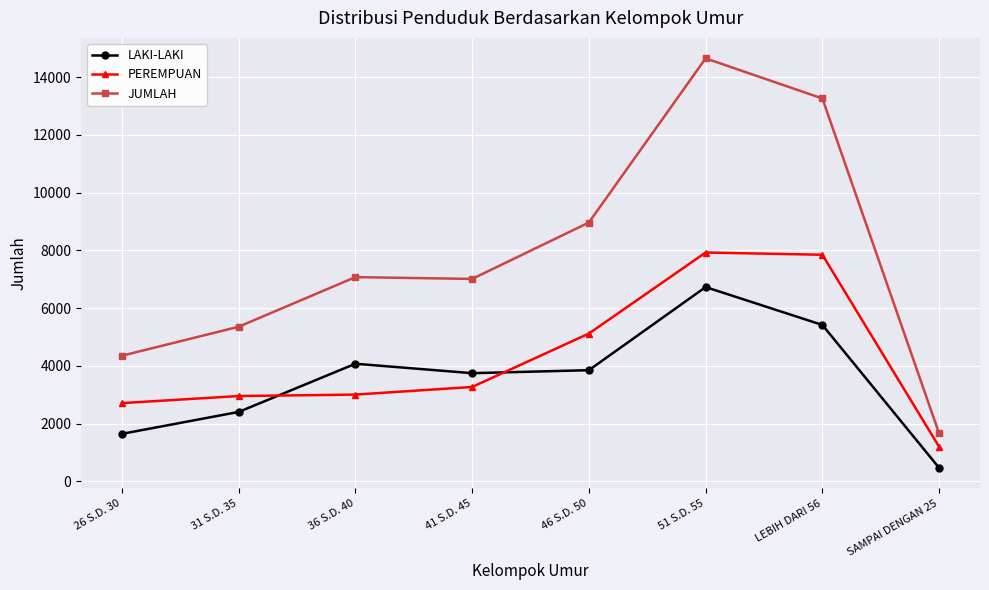

Count the number of categories in the chart.

8